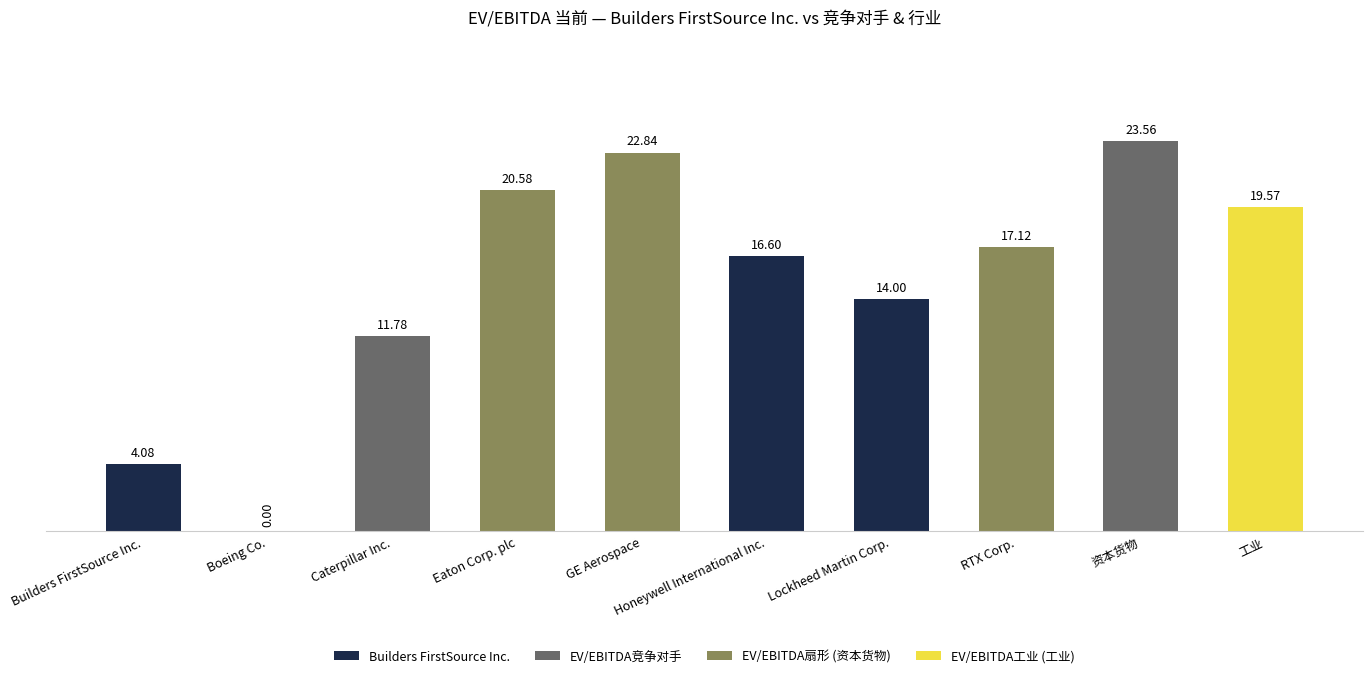

Which category has the highest value across all series?

资本货物